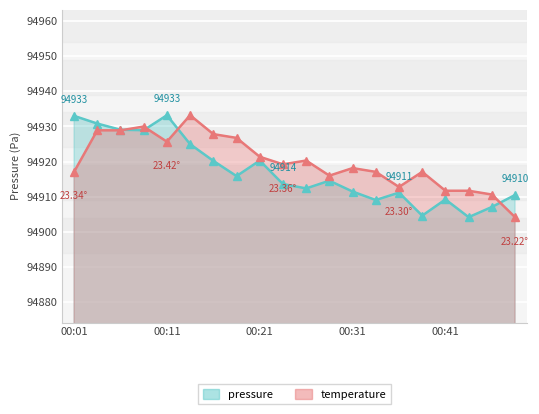

What is the maximum value shown in the chart?

94933.2